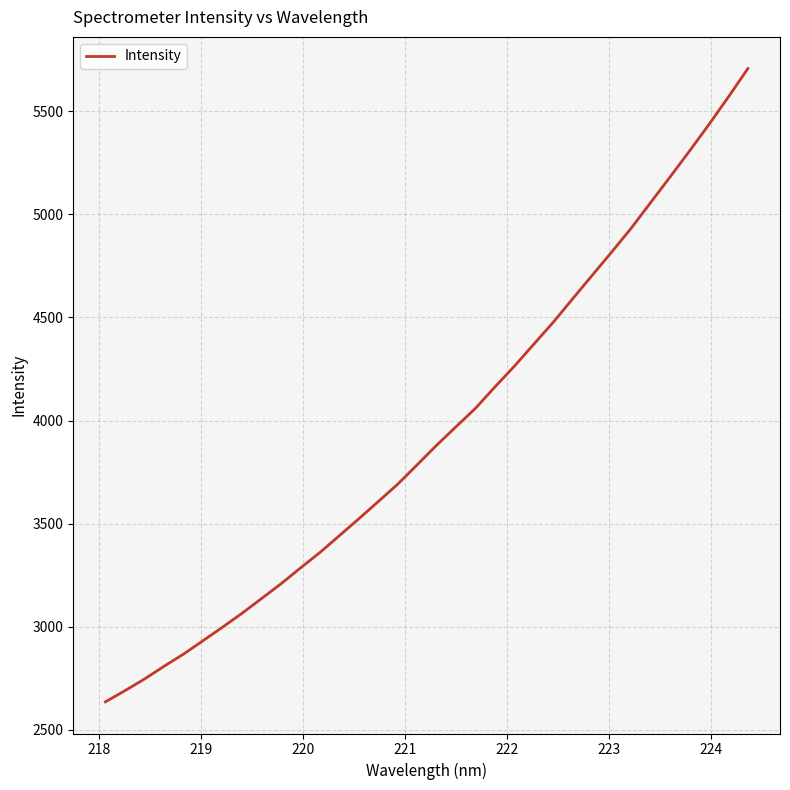

What is the maximum value shown in the chart?

5706.2